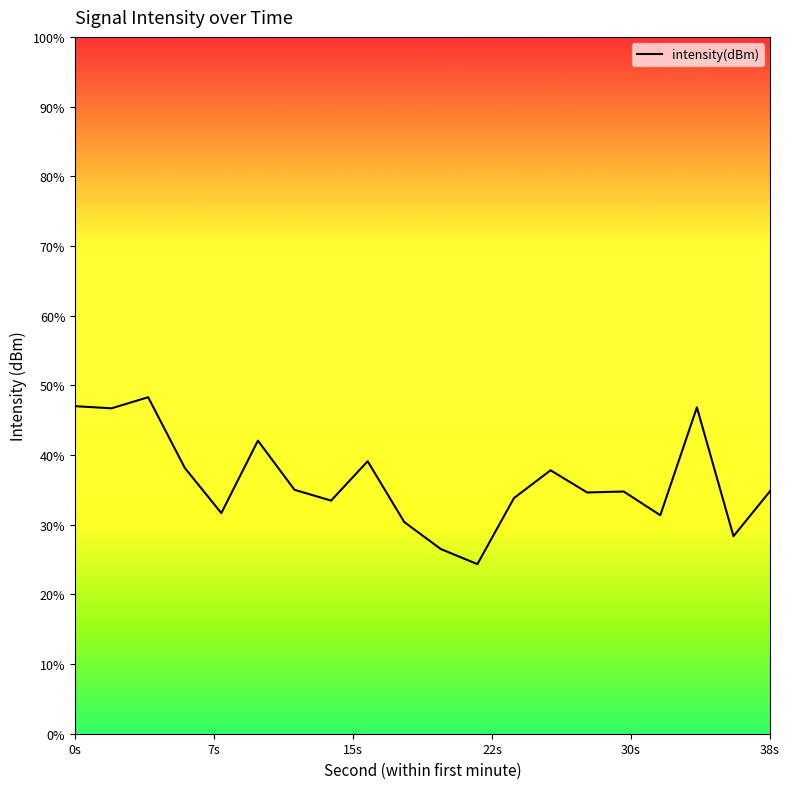

How many points are higher than both their immediate neighbors (excluding endpoints)?

6